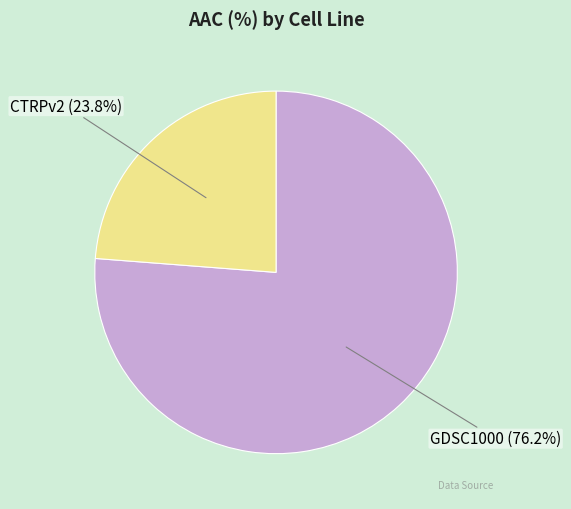

How many slices are in this pie chart?

2